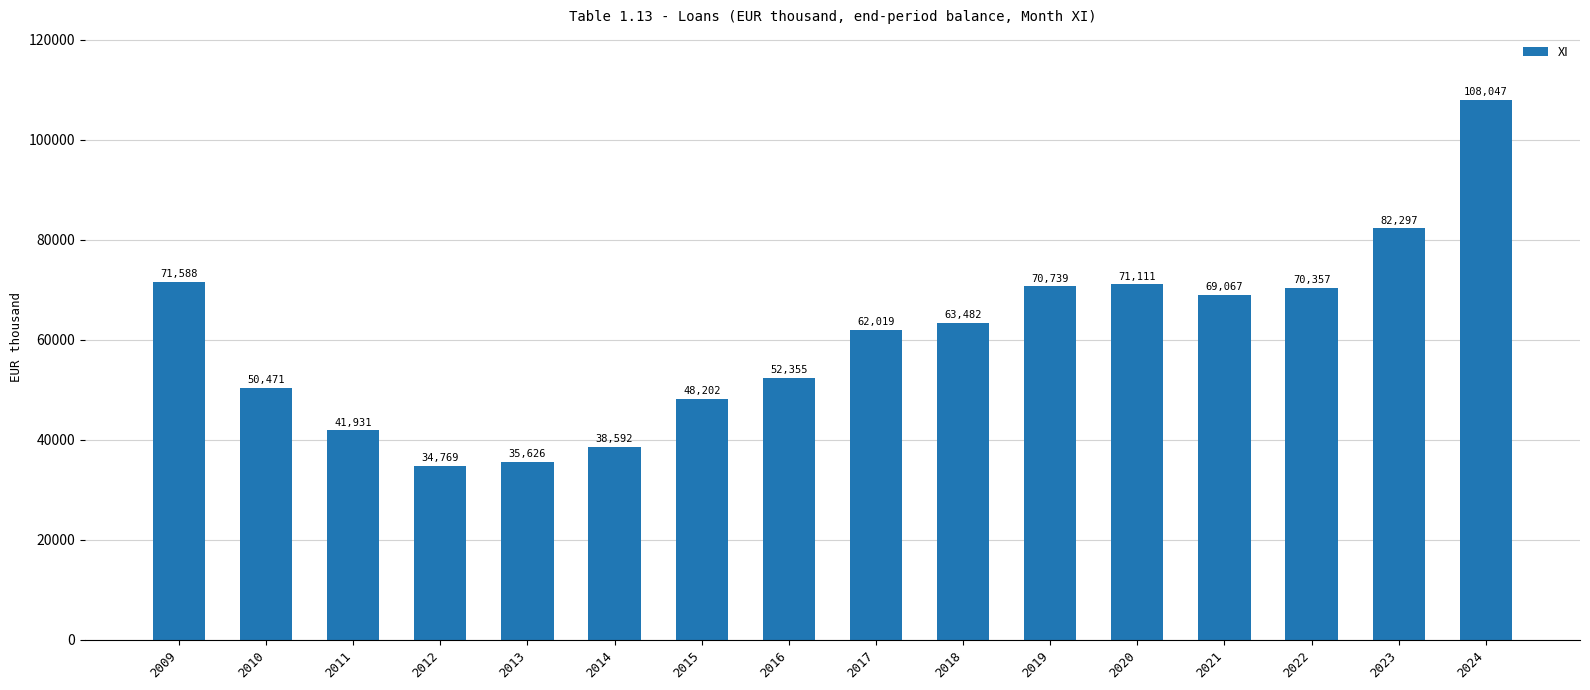

What is the value of the 5th bar from the left?

35626